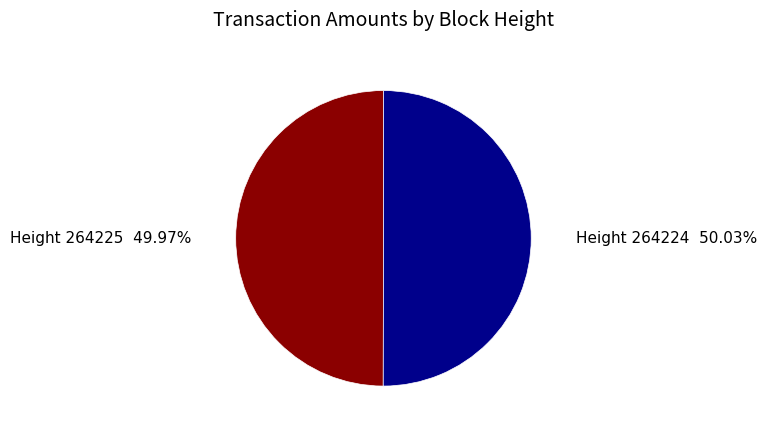

How many slices are in this pie chart?

2